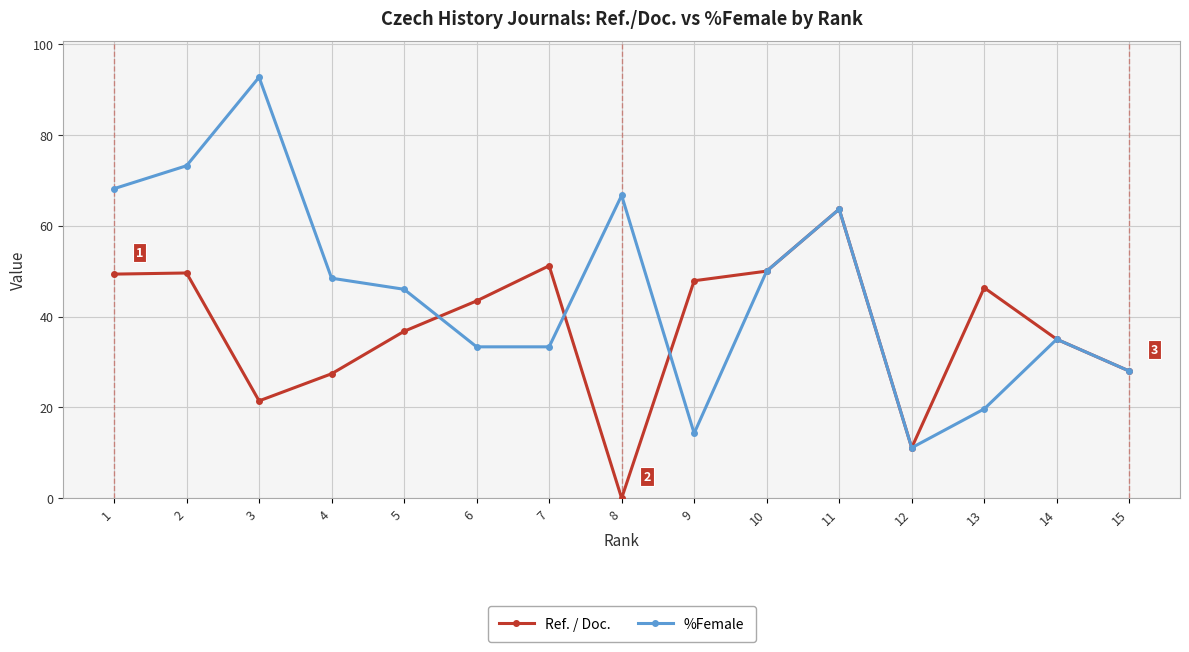

List the series in order of their overall mean, highest first.

%Female, Ref. / Doc.